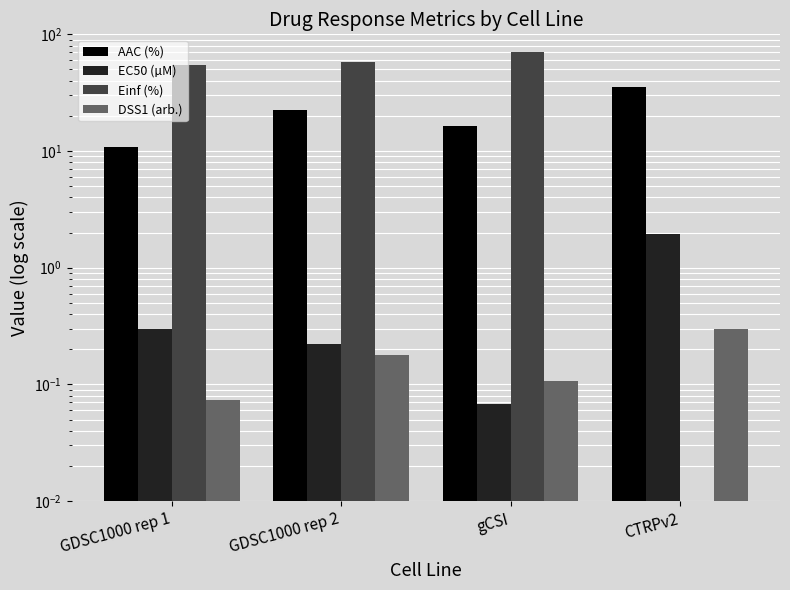

What is the average value of the Einf (%) series?

45.9